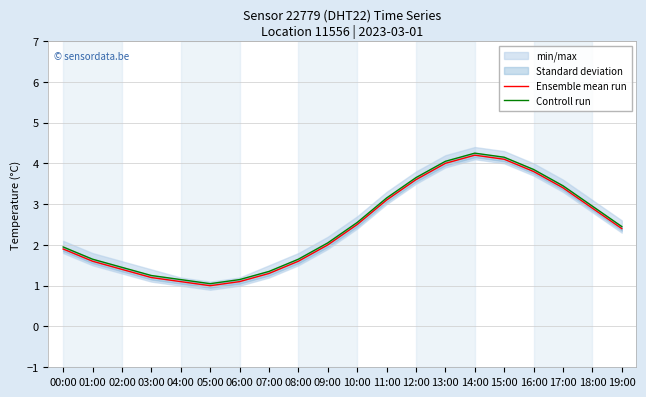

What is the value of the Controll run point at the 1st from the left?

1.9